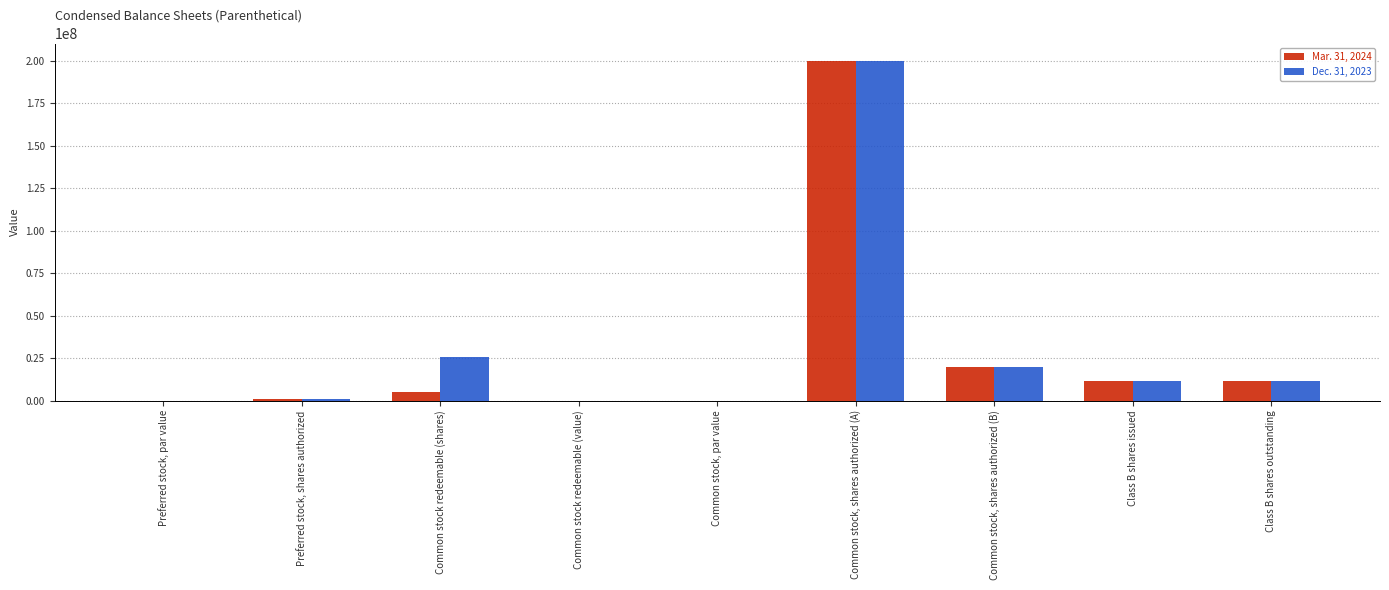

The Dec. 31, 2023 series shows 25797765.0 at Common stock redeemable (shares). True or false?

True